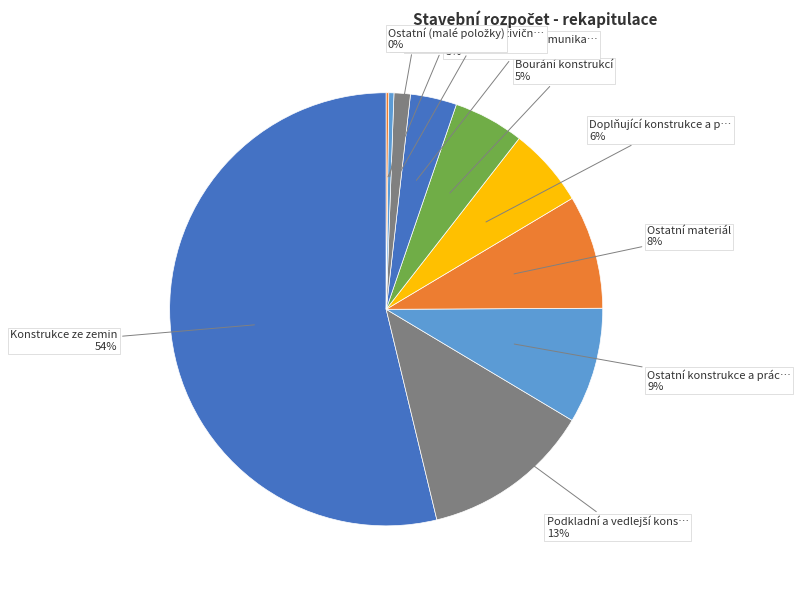

Rank the categories by value from lowest to highest.

Potrubí z trub litinových, Potrubí z trub plastických, Ražení a hloubení tunelářské, Přípravné a přidružené práce, Roubení, Kryty štěrkových a živičných, Podkladní vrstvy komunikací, Bourání konstrukcí, Doplňující konstrukce a práce, Ostatní materiál, Ostatní konstrukce a práce, Podkladní a vedlejší konstrukce, Konstrukce ze zemin